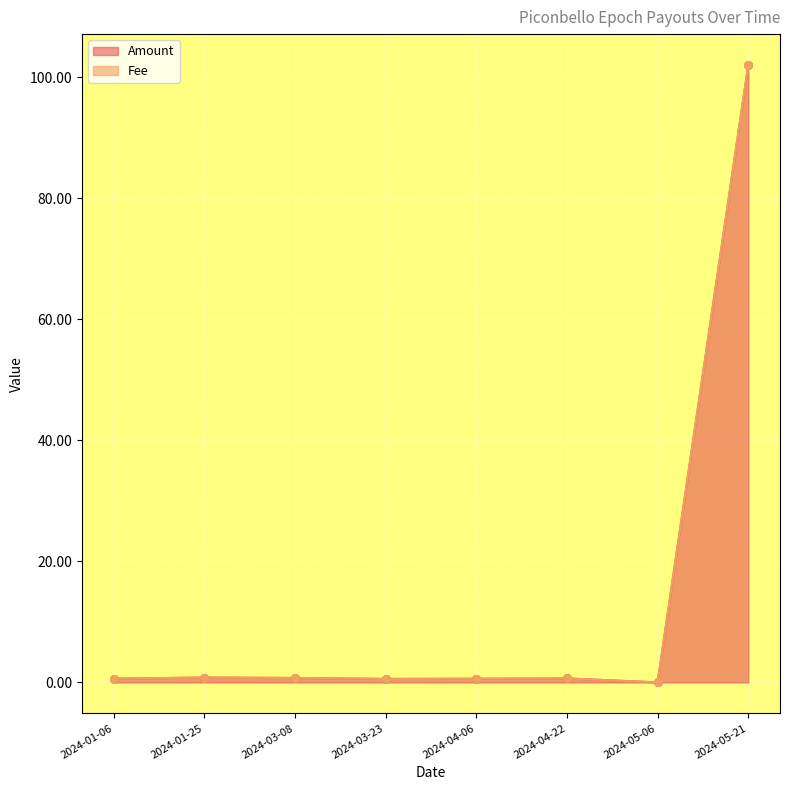

Between 2024-01-25 and 2024-01-06, which is larger?

2024-01-25